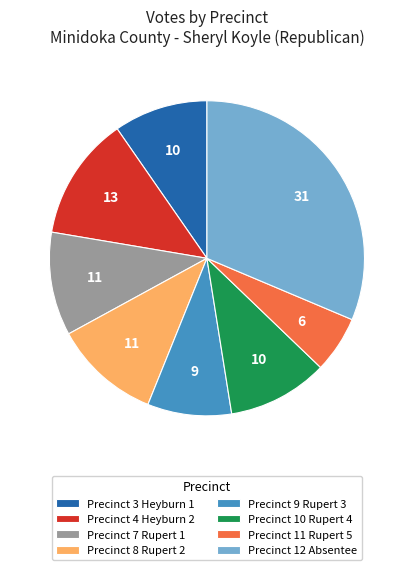

What is the ratio of the value at Precinct 11 Rupert 5 to the value at Precinct 4 Heyburn 2?

0.5